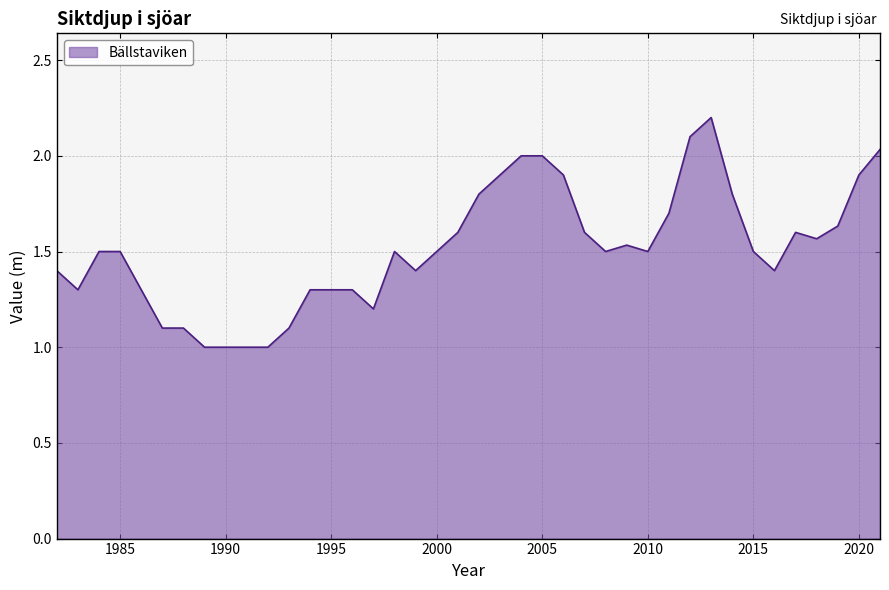

What is the maximum value shown in the chart?

2.2